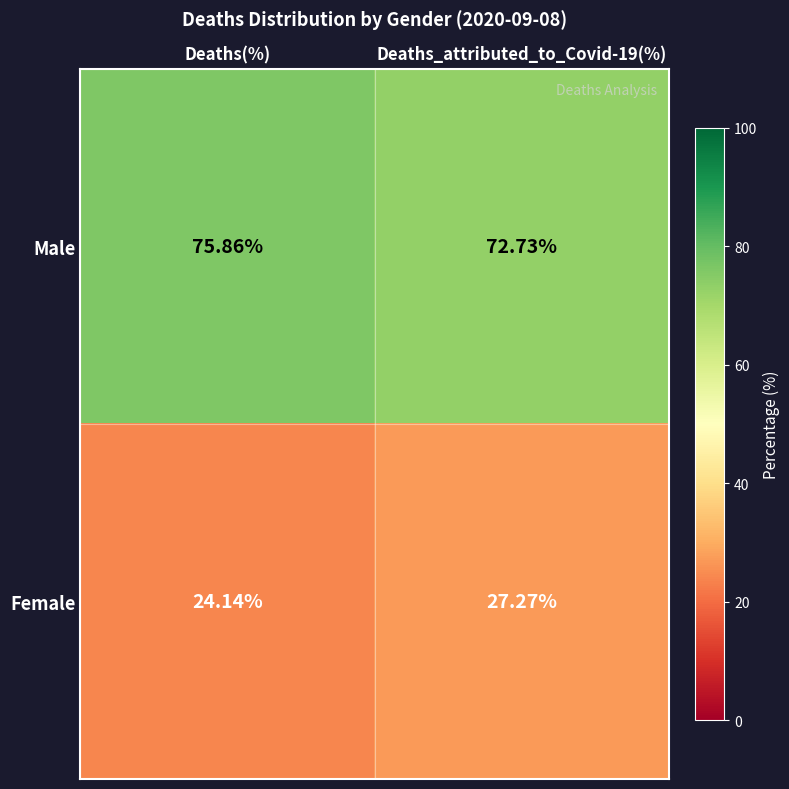

Which series has the largest total across all categories?

Male